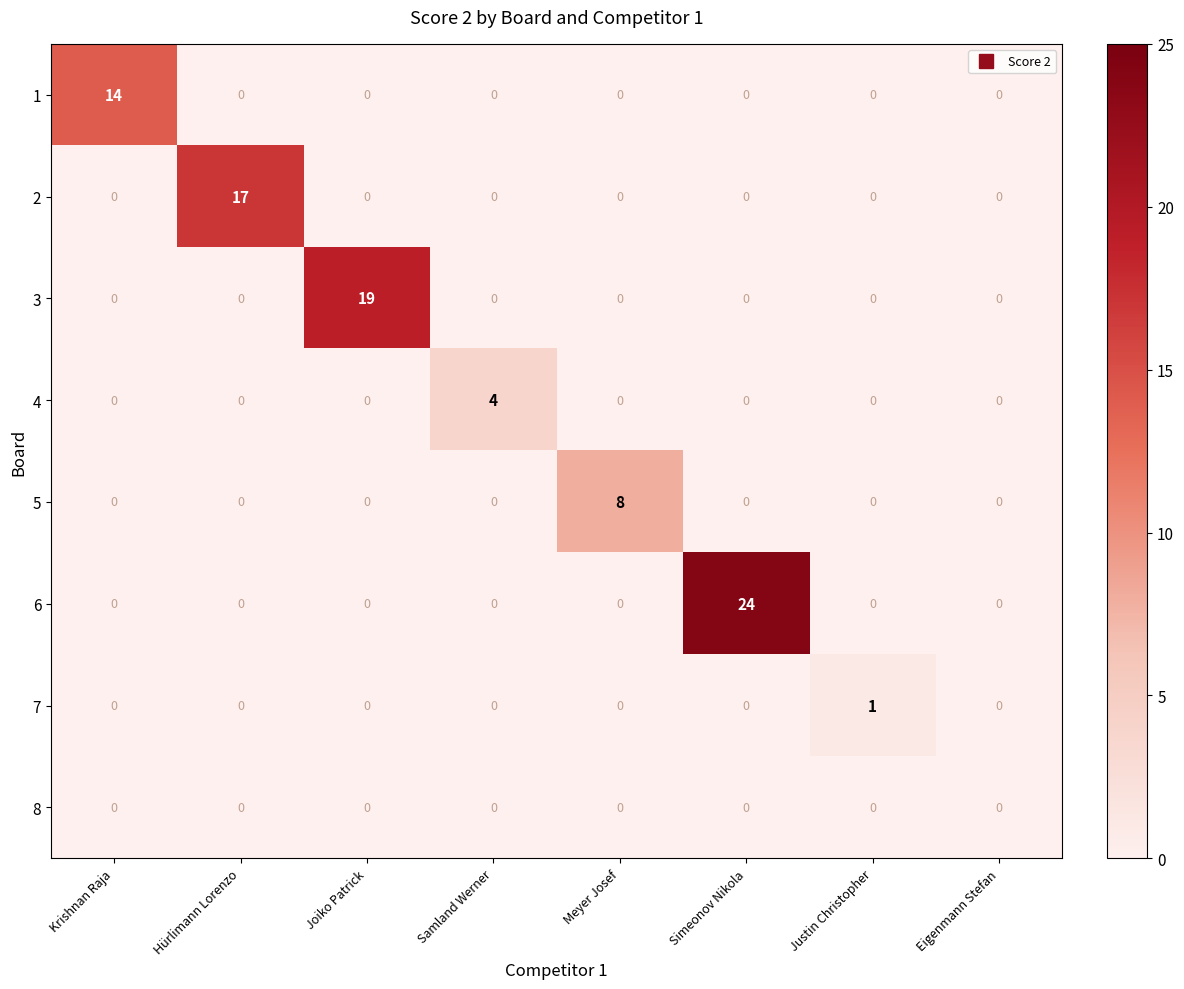

The 6 series shows 12 at Justin Christopher. True or false?

False